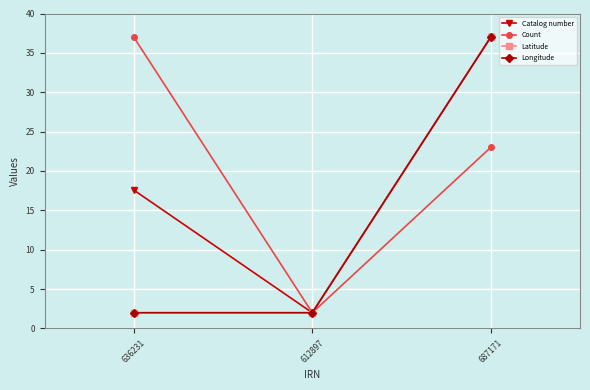

Which series has the largest range (max minus min)?

Catalog number